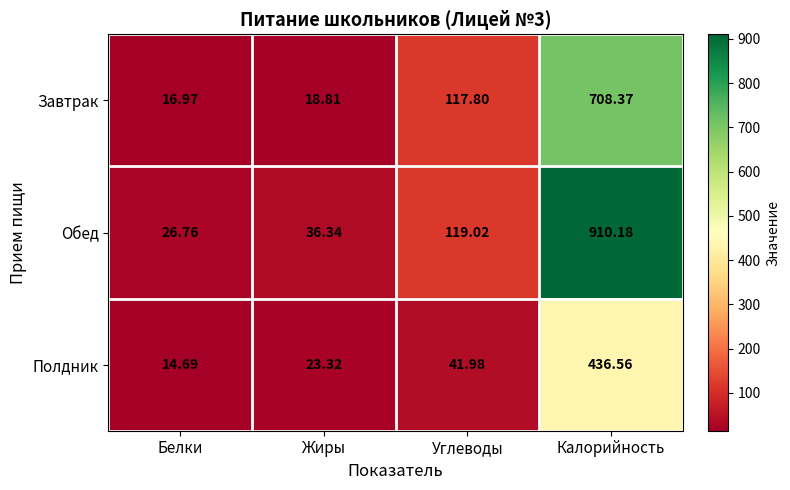

Which series has the largest total across all categories?

Обед